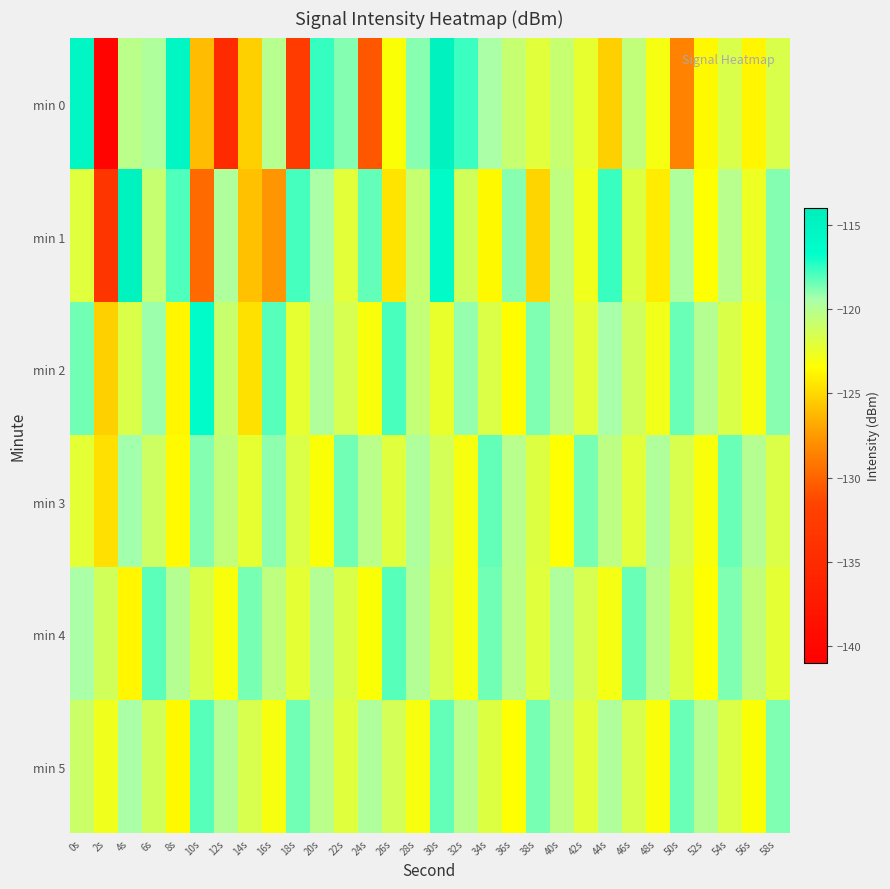

What is the maximum value shown in the chart?

-114.8